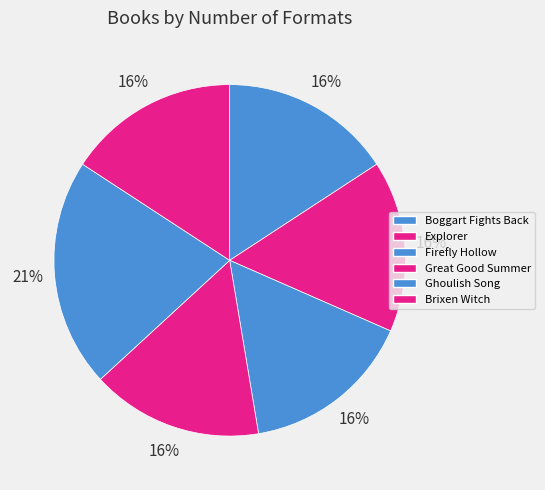

True or false: Ghoulish Song accounts for 30% of the total.

False